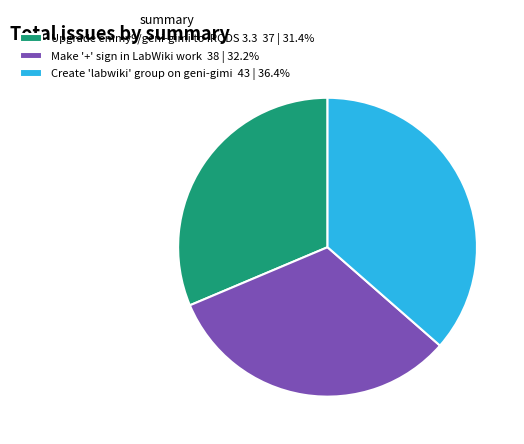

Does any single category account for the majority?

No